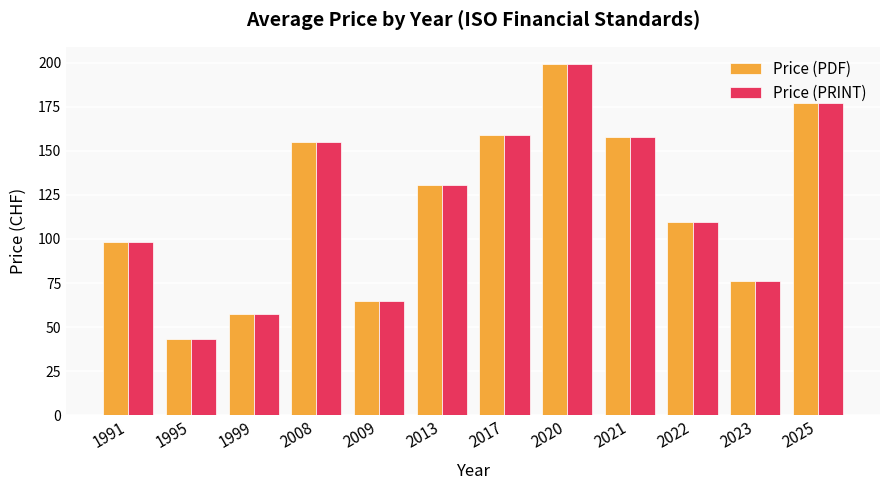

At how many categories does at least one series exceed 127?

6